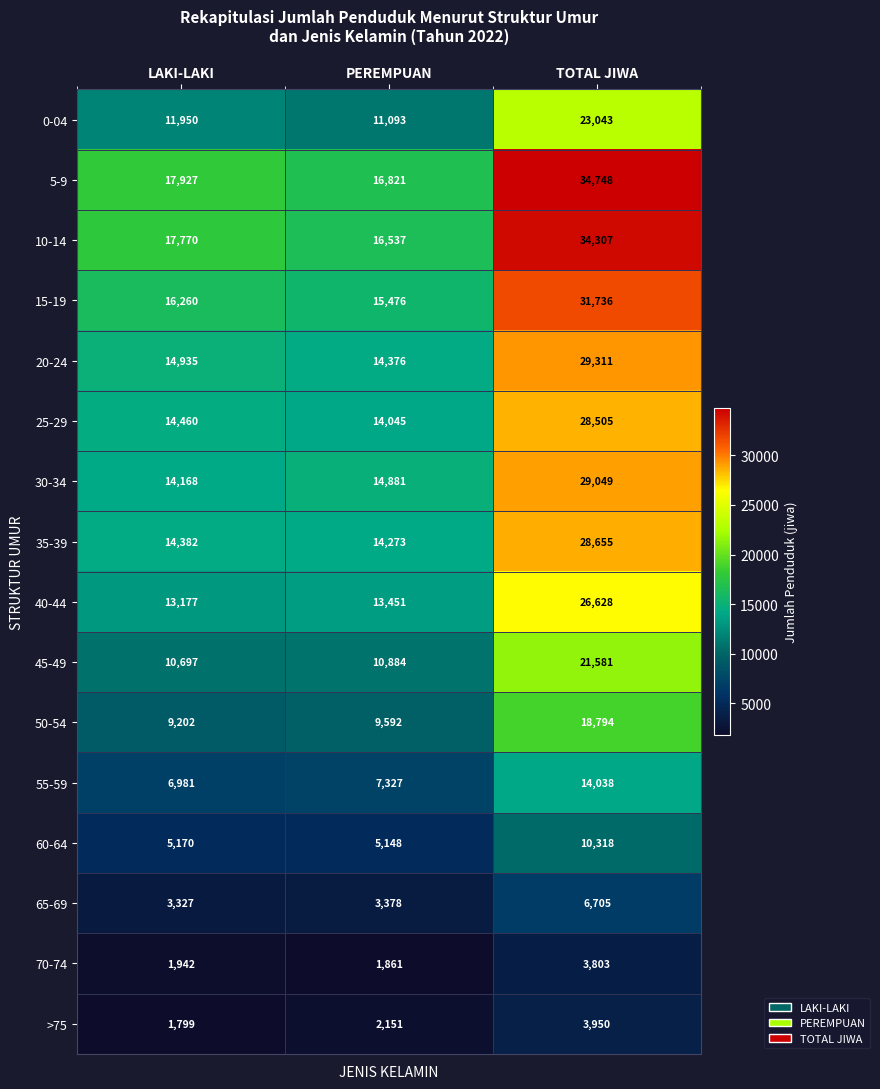

What is the difference between the maximum and minimum values in the 30-34 series?

14881